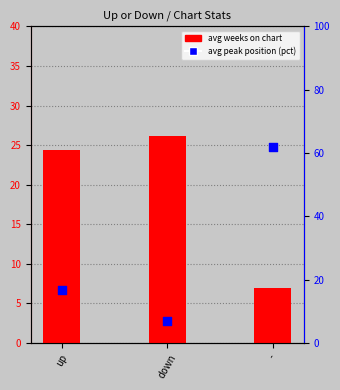

At how many categories does at least one series exceed 23?

3